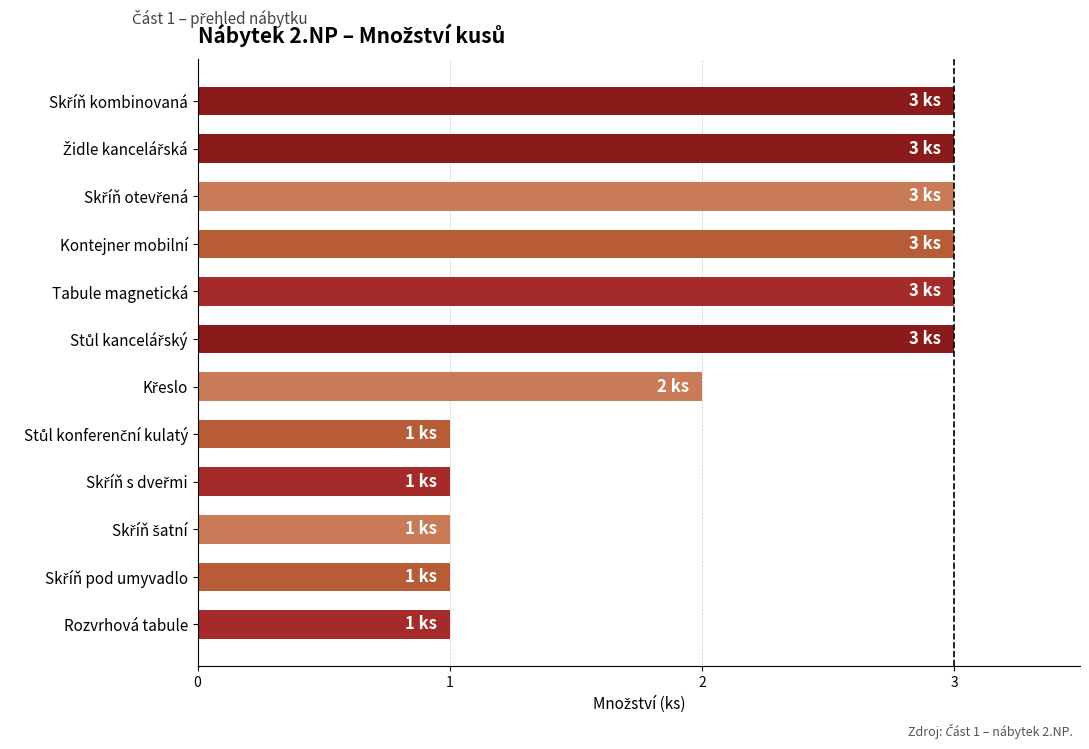

What is the sum of all values?

25